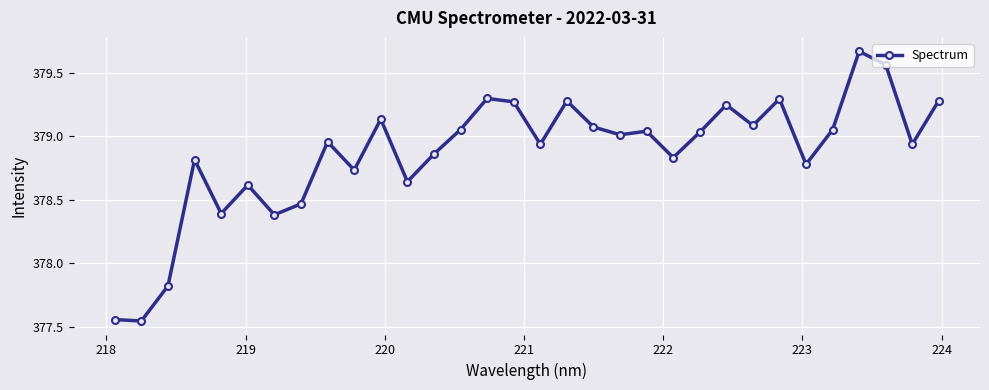

What is the difference between the second highest and second lowest values?

2.0